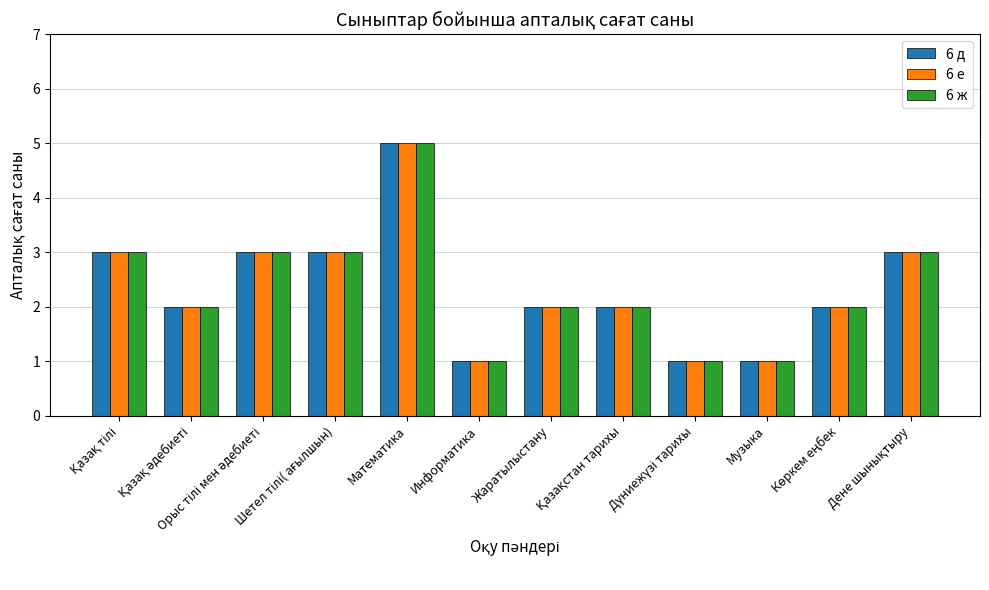

What is the highest value of the 6 ж series?

5